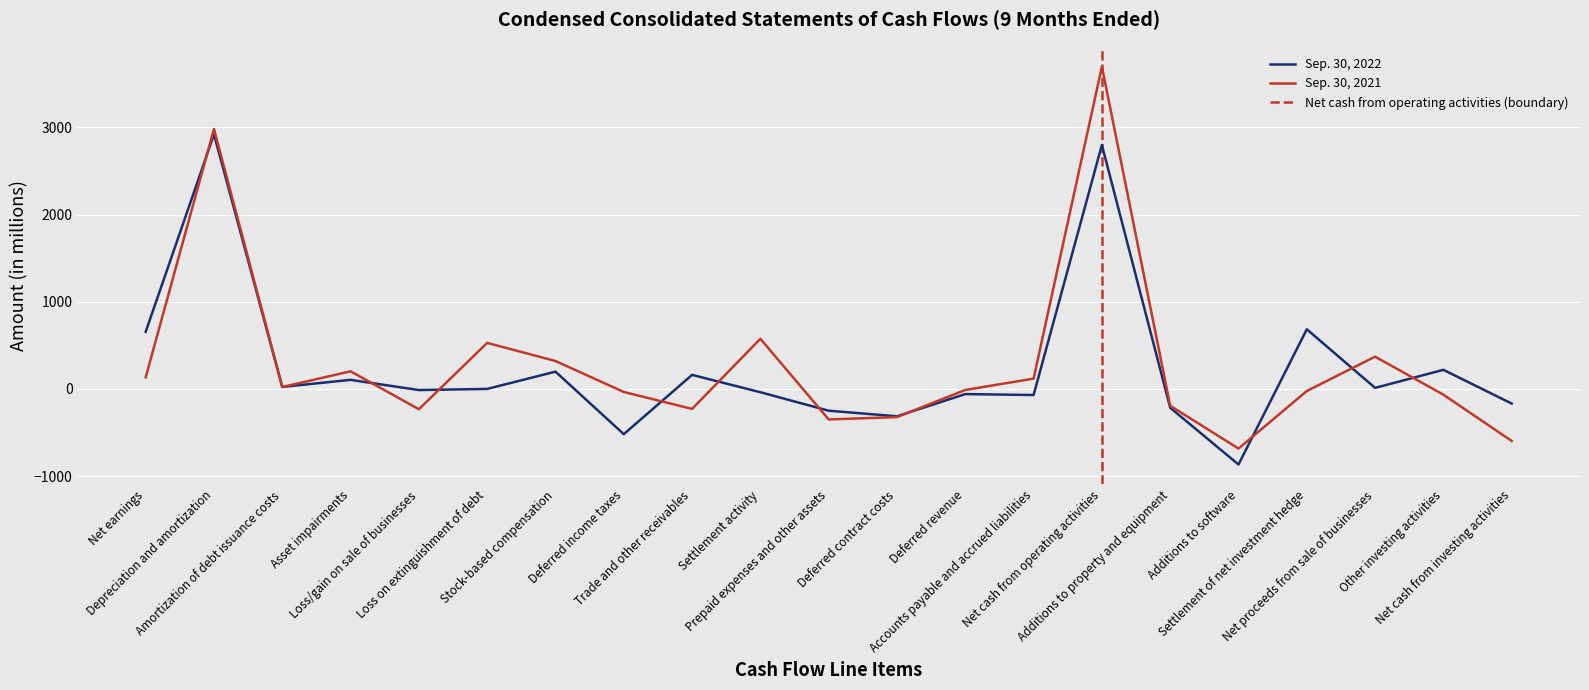

True or false: Sep. 30, 2022 has a value of -347 at Prepaid expenses and other assets.

False